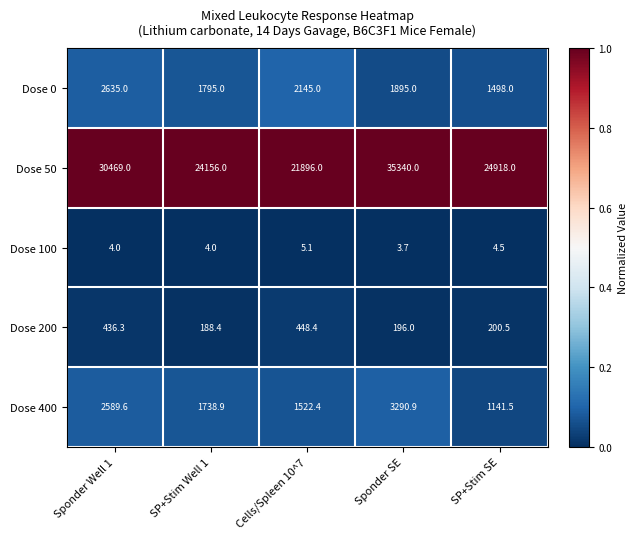

Which series has the largest total across all categories?

Dose 50